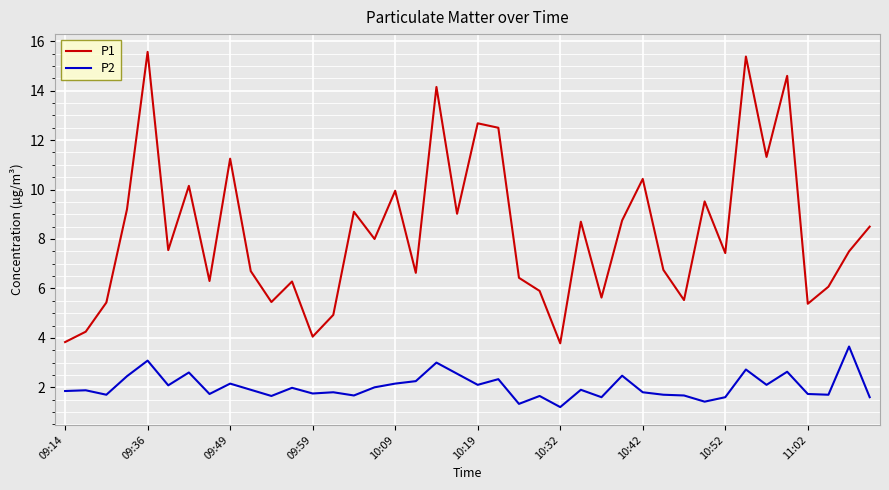

Which series has the largest total across all categories?

P1